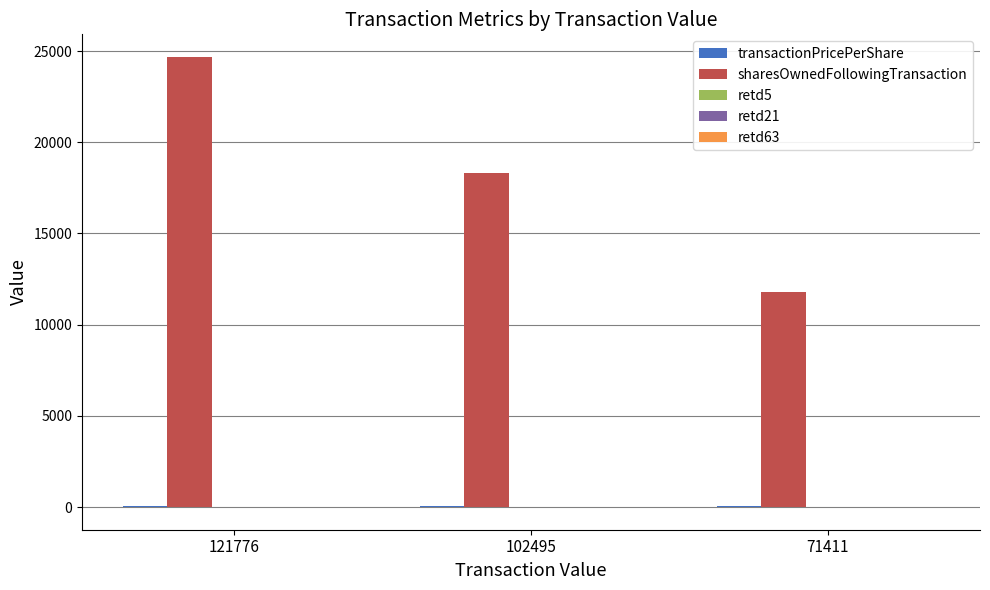

How many distinct data groups are displayed?

5